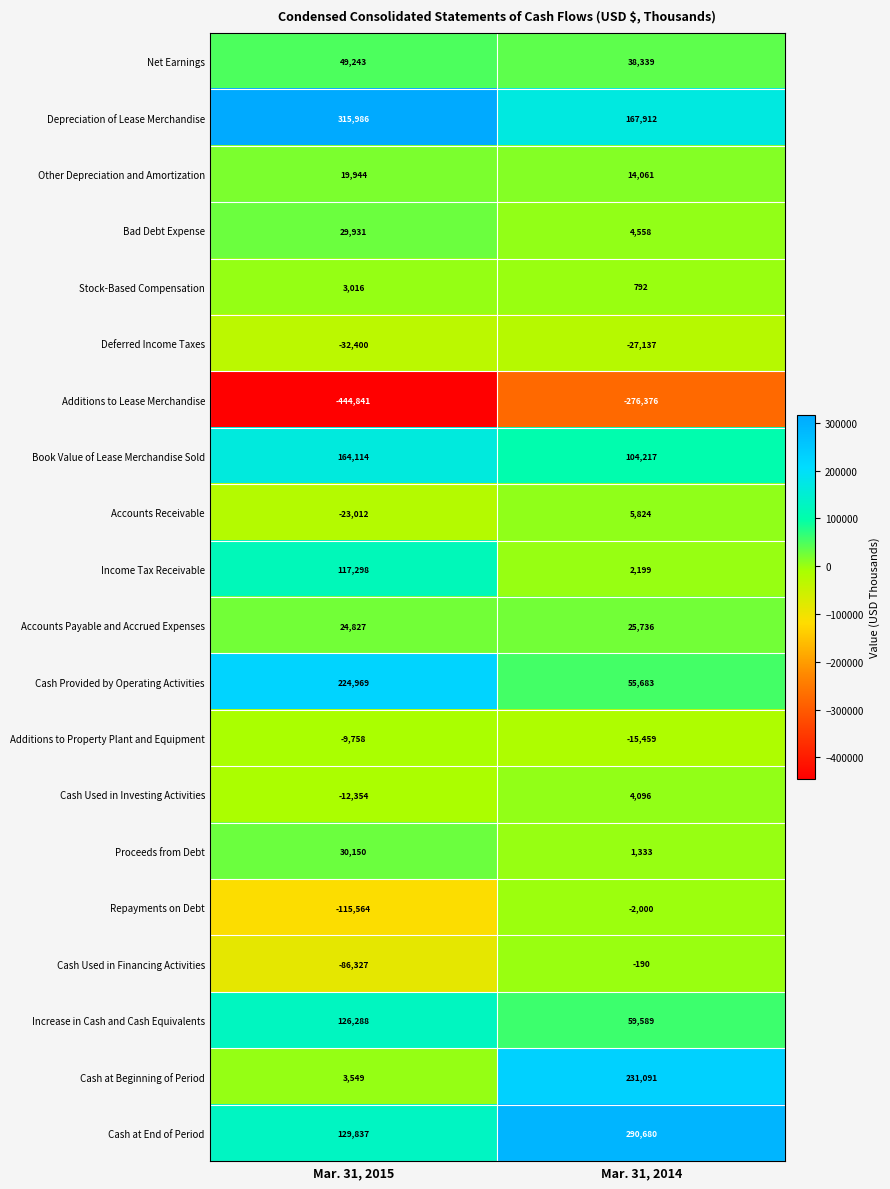

What value does the Bad Debt Expense series have at Mar. 31, 2015, to the nearest 100?

29900